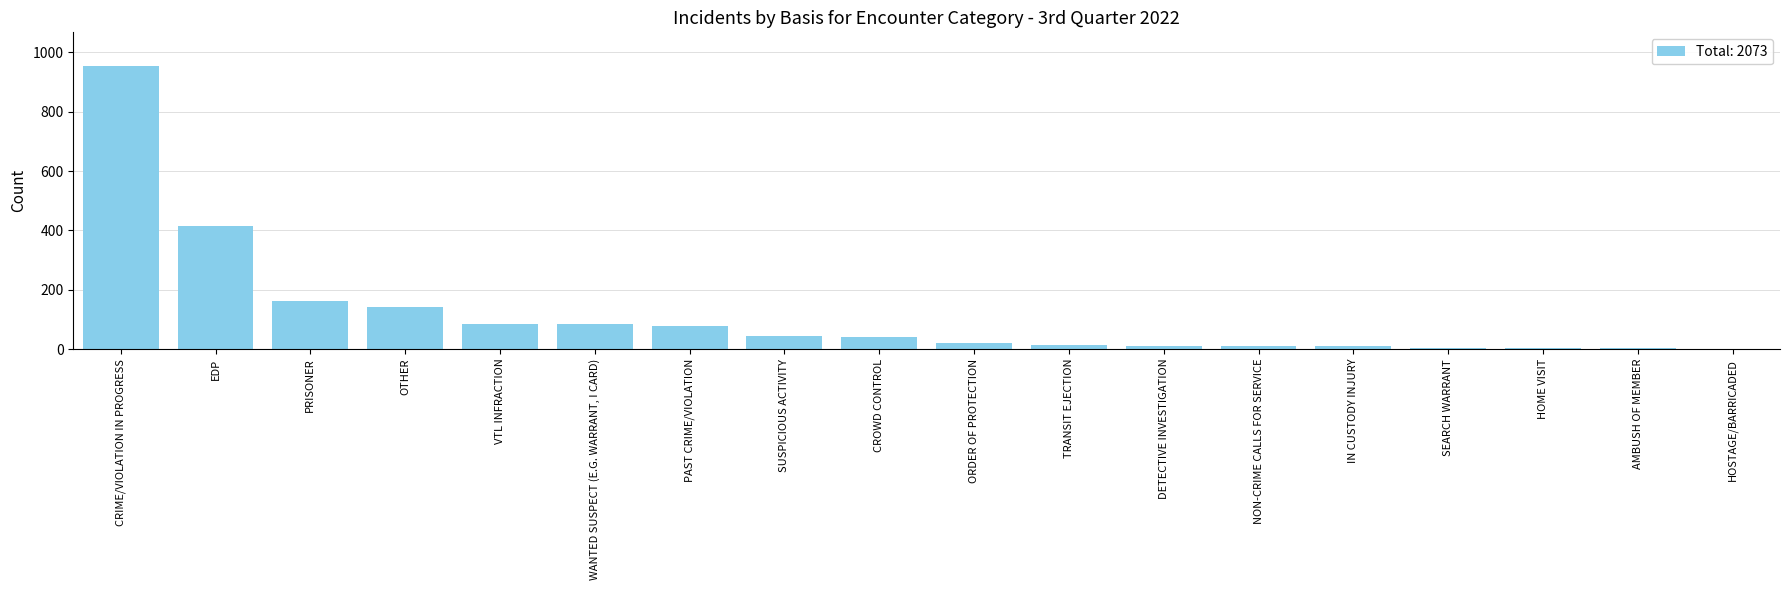

Approximately how many times larger is the value at NON-CRIME CALLS FOR SERVICE compared to SUSPICIOUS ACTIVITY?

0.2